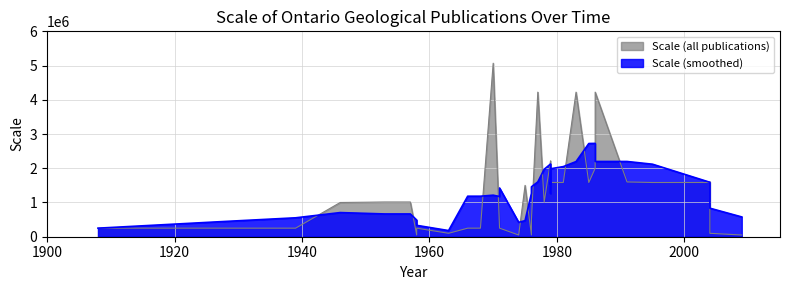

Reading left to right, list all the values displayed in this chart.

250000	250000	250000	1000000	1013760	1013760	50000	250000	100000	250000	250000	5068800	250000	250000	50000	1500000	50000	500000	4224000	1013760	2217600	1900800	1267200	1267200	1267200	1267200	1267200	1584000	1584000	4224000	1584000	2000000	4224000	1600000	1584000	1584000	1600000	1584000	100000	50000